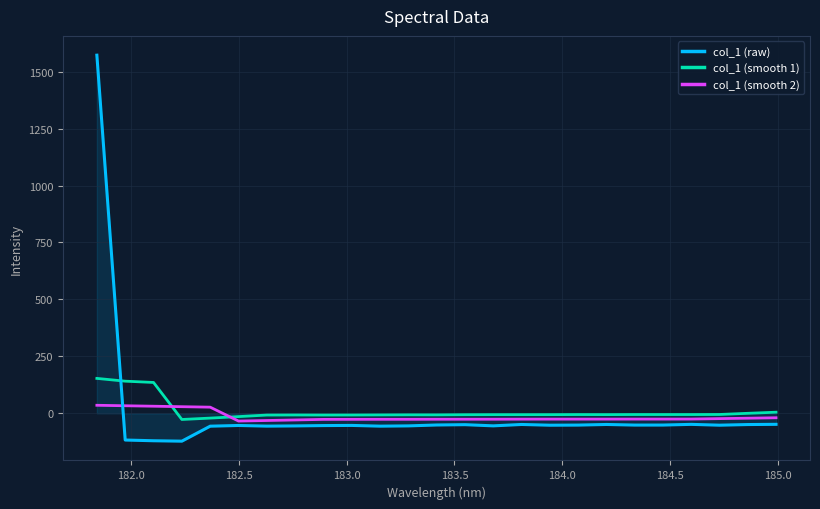

True or false: col_1 (smooth 1) and col_1 (raw) intersect in this chart.

True